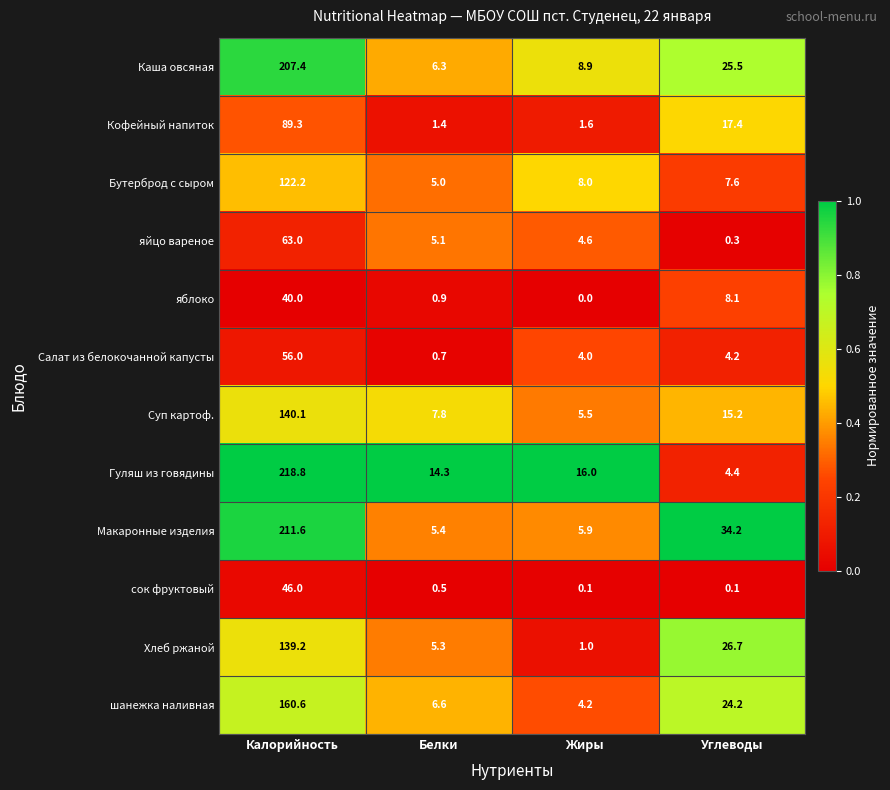

Rank the series by their maximum value, from highest to lowest.

Гуляш из говядины, Макаронные изделия, Каша овсяная, шанежка наливная, Суп картоф., Хлеб ржаной, Бутерброд с сыром, Кофейный напиток, яйцо вареное, Салат из белокочанной капусты, сок фруктовый, яблоко